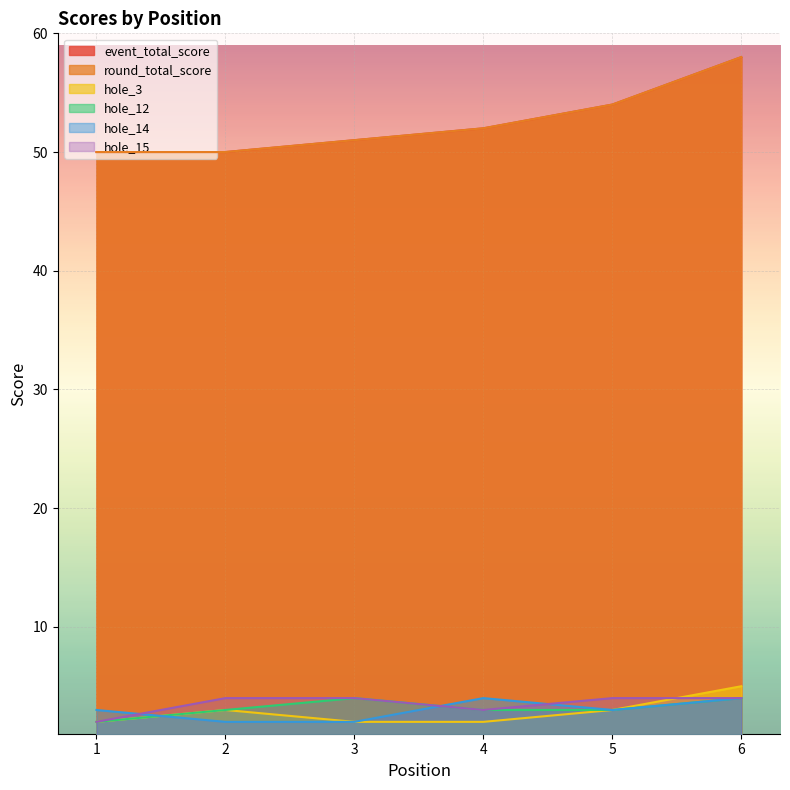

At how many categories does at least one series exceed 53?

2